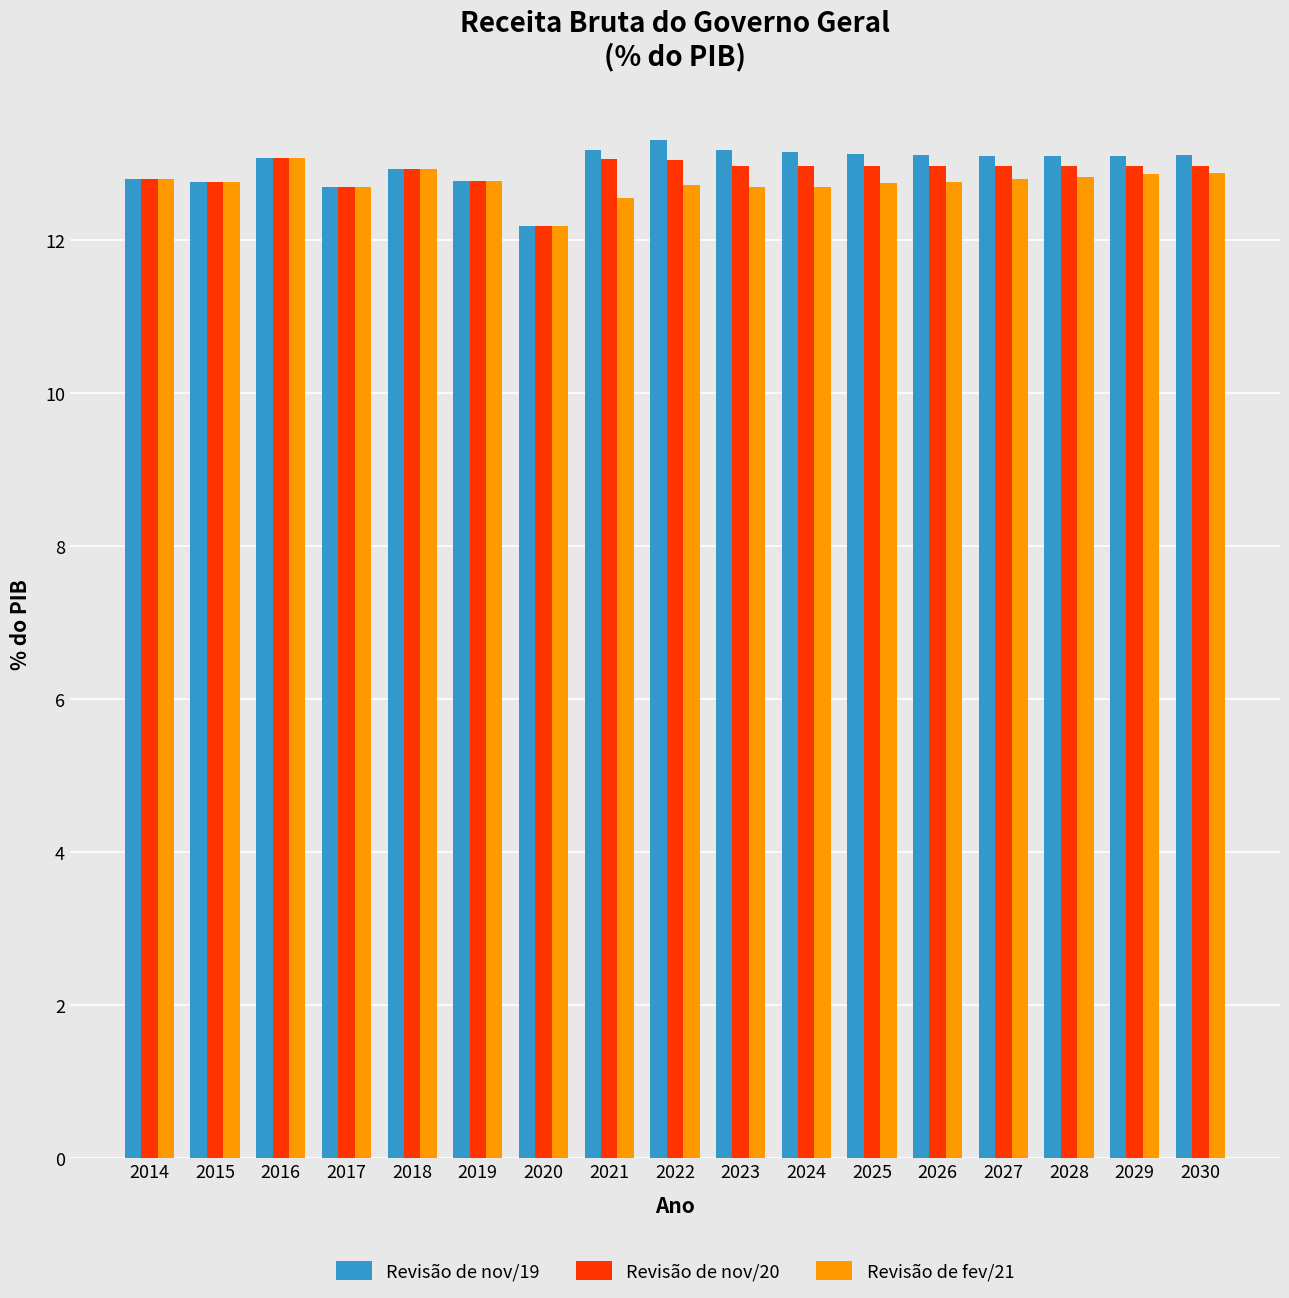

How many bars are there in each group?

3